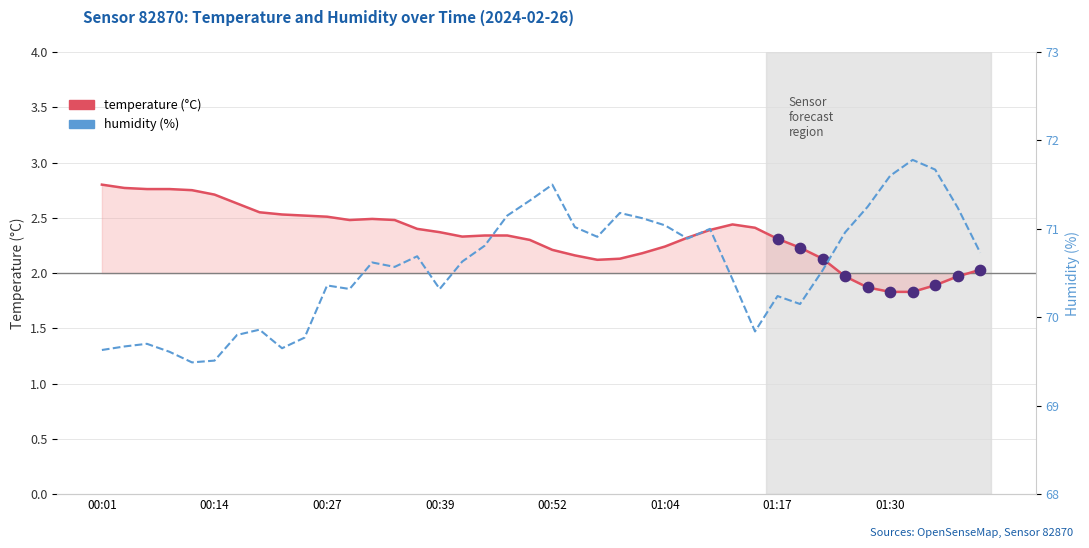

What is the ratio of the value at 01:12 to the value at 00:01?

1.0